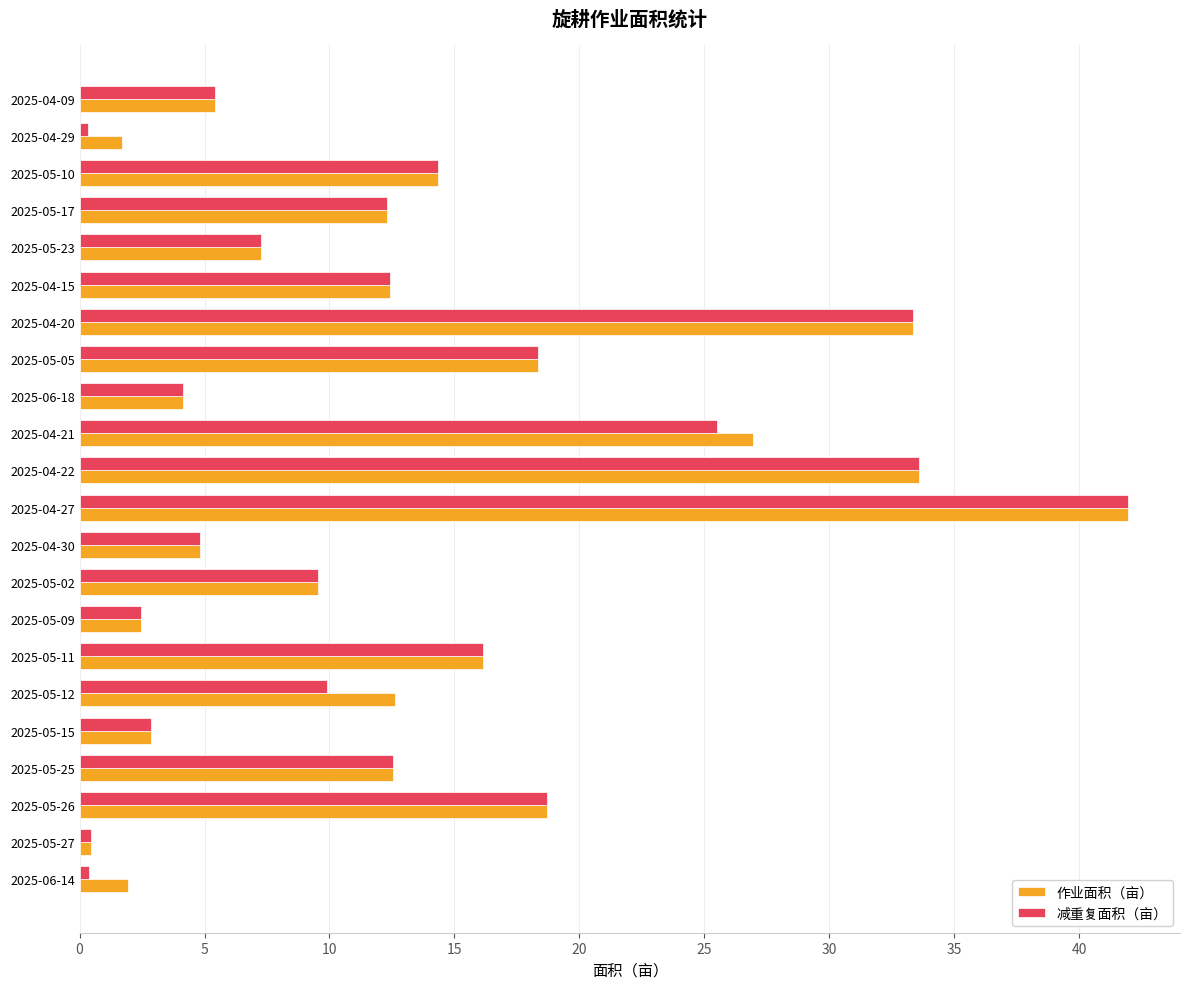

Between 2025-05-12 and 2025-04-29, which series saw the biggest shift?

作业面积（亩）